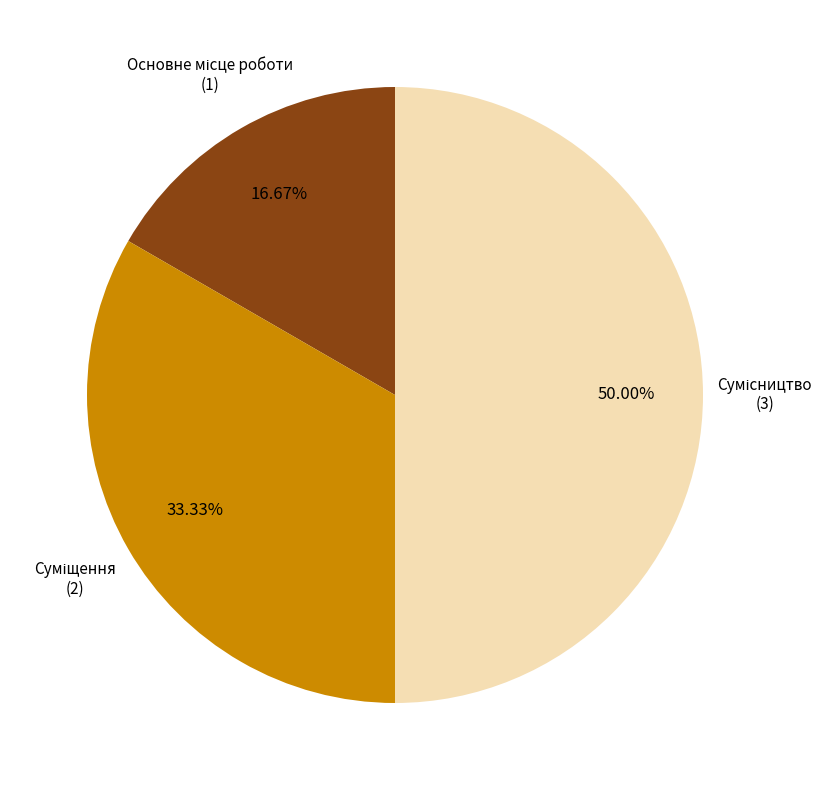

To the nearest percent, what percentage of the pie is Сумісництво?

50%